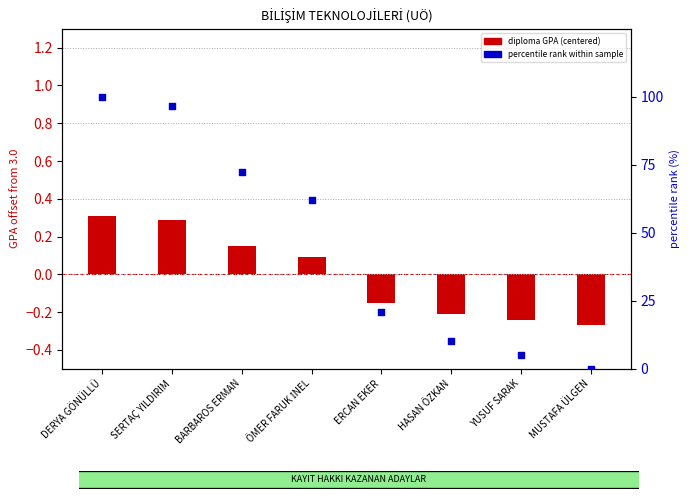

Which series contains the highest Y value?

percentile rank within sample